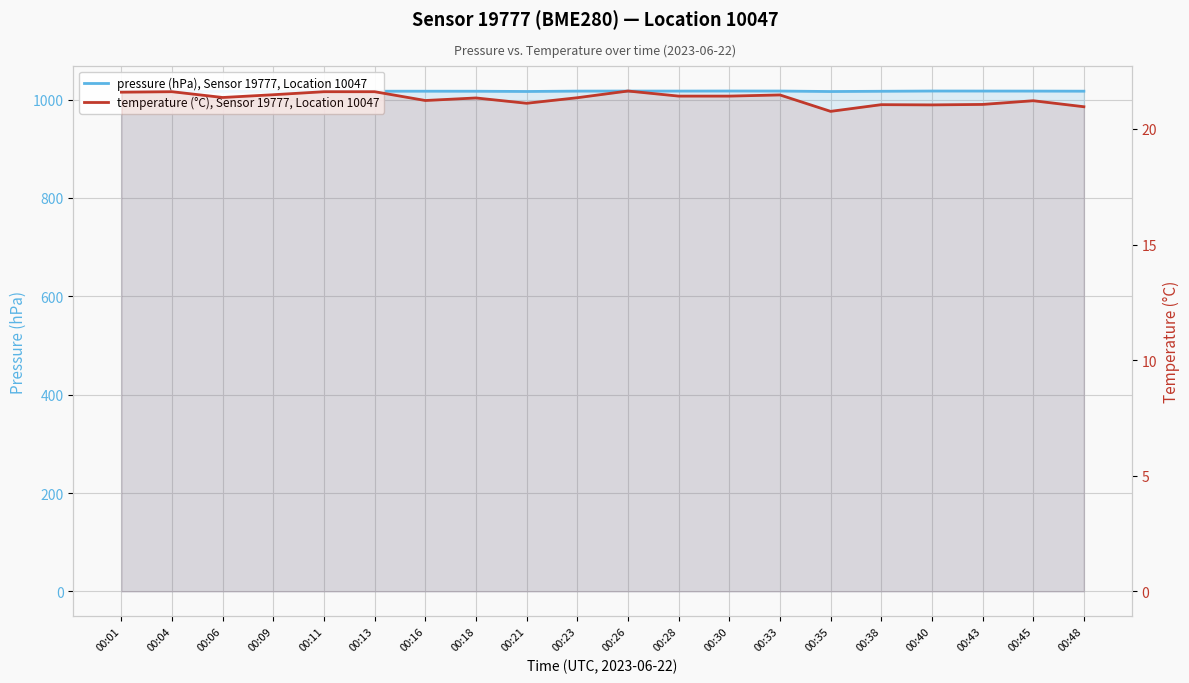

Which series has the largest total across all categories?

pressure (hPa), Sensor 19777, Location 10047